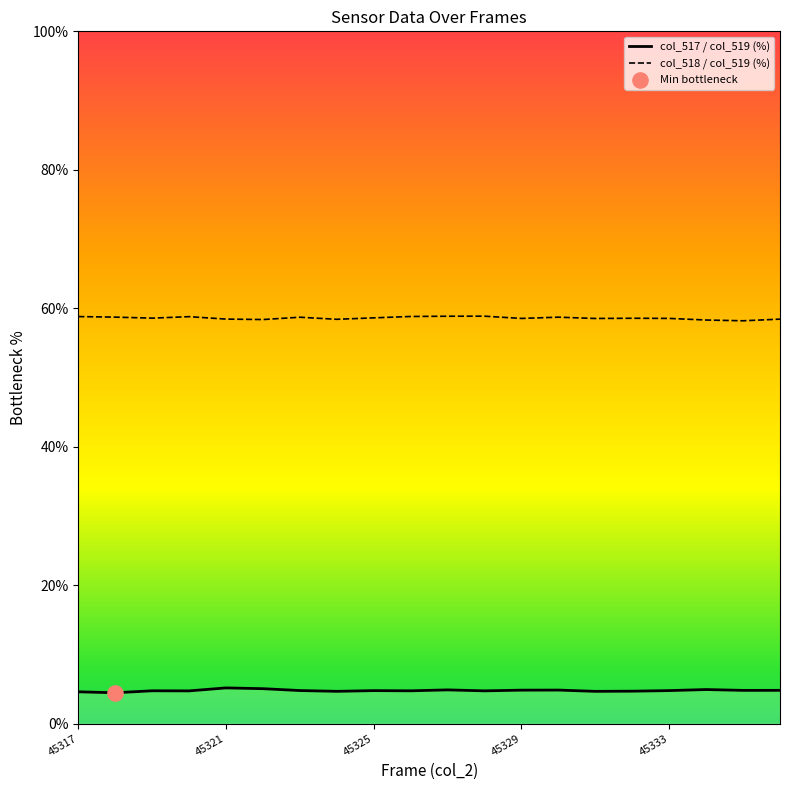

Which series has the largest total across all categories?

col_518 / col_519 (%)